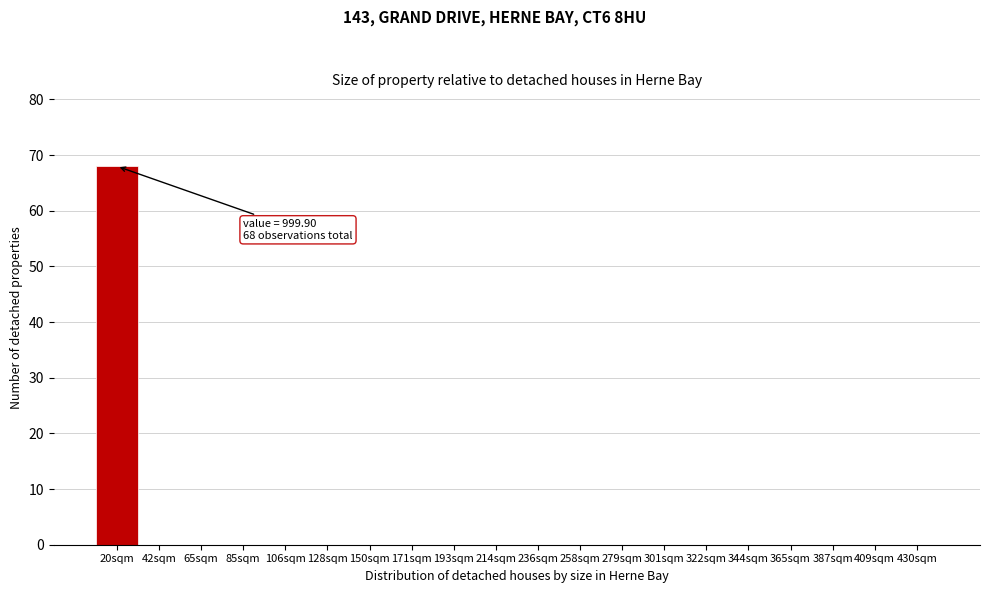

Reading right to left, extract all data points from this chart.

430sqm=0	409sqm=0	387sqm=0	365sqm=0	344sqm=0	322sqm=0	301sqm=0	279sqm=0	258sqm=0	236sqm=0	214sqm=0	193sqm=0	171sqm=0	150sqm=0	128sqm=0	106sqm=0	85sqm=0	65sqm=0	42sqm=0	20sqm=68